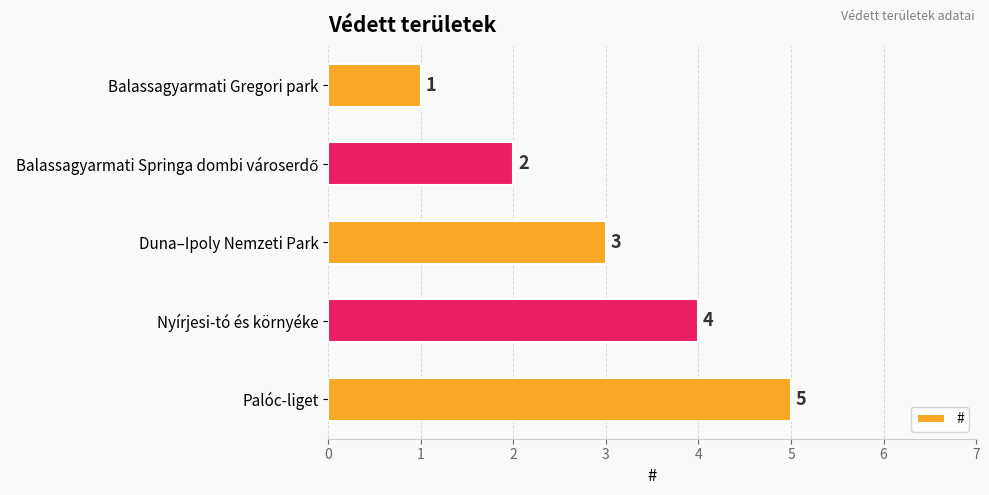

How many bars are there in total?

5